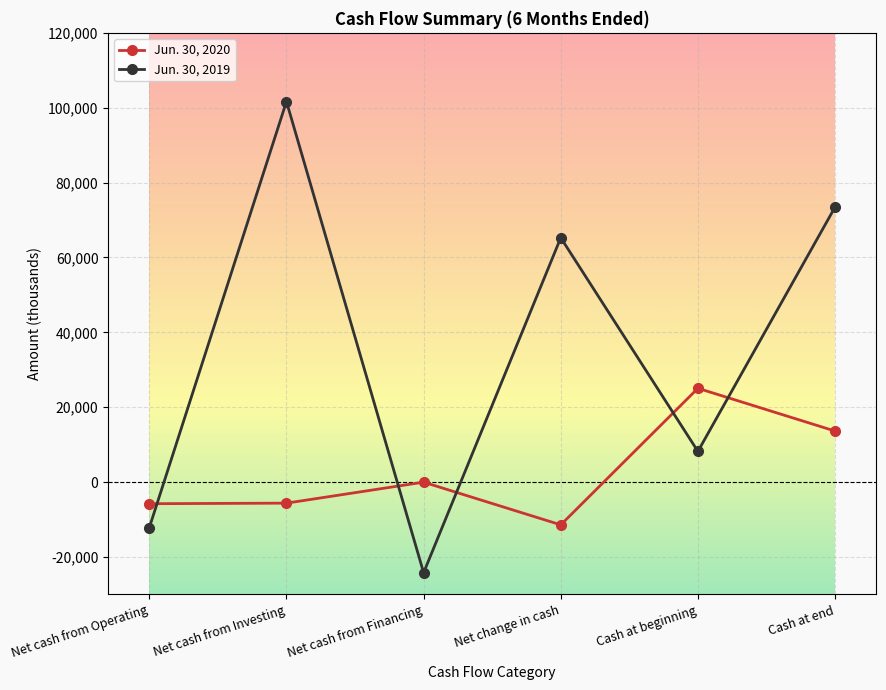

True or false: Jun. 30, 2019 and Jun. 30, 2020 intersect in this chart.

True